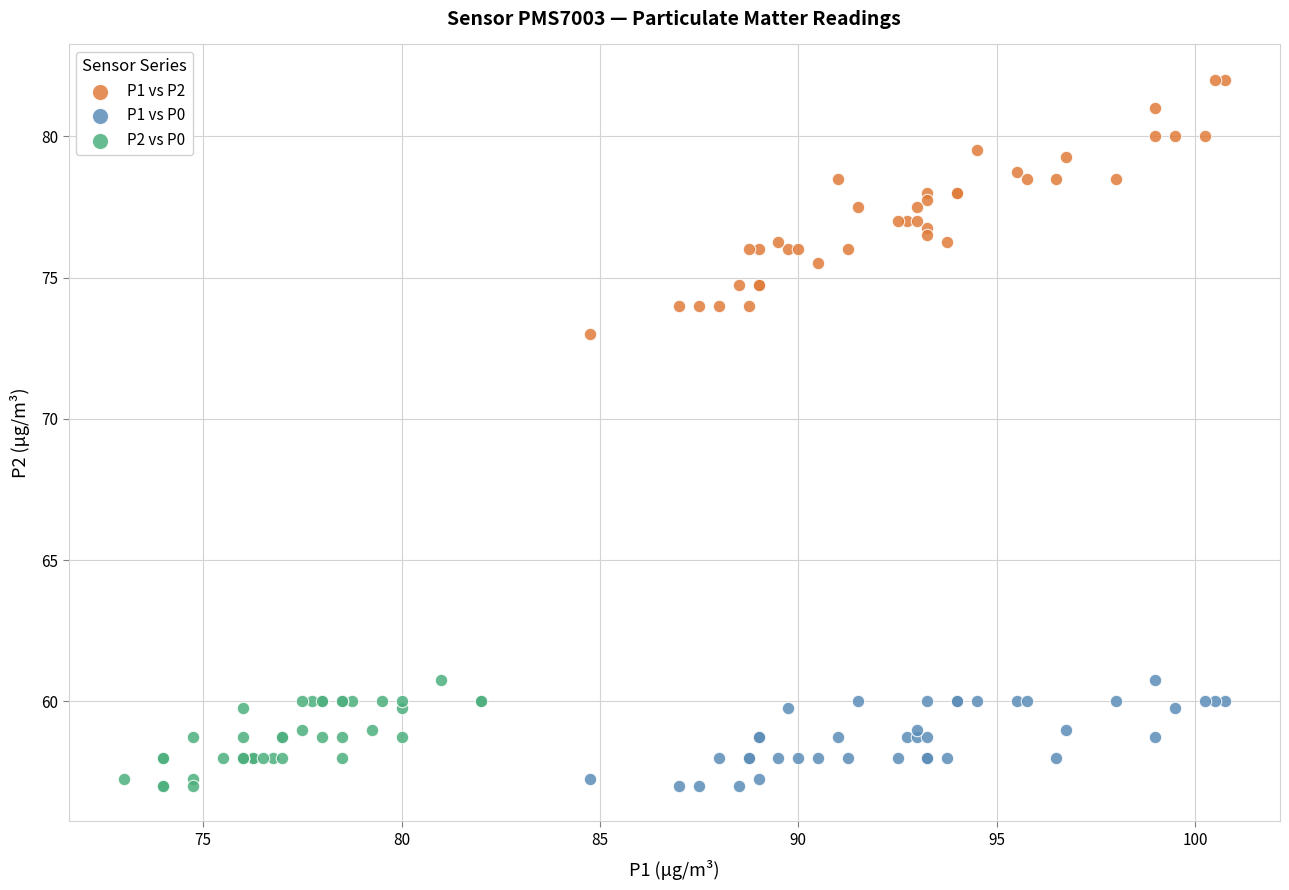

Which series reaches the maximum Y coordinate?

P1 vs P2